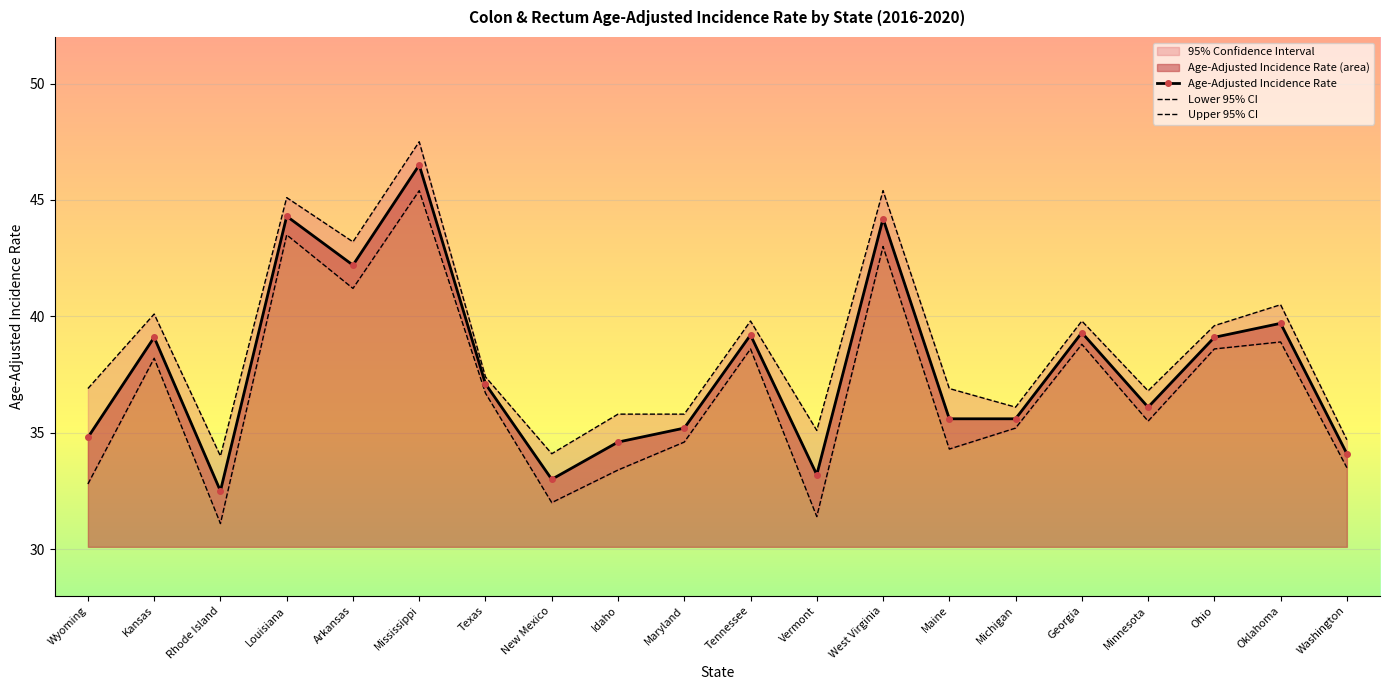

What is the sum of all Upper 95% CI values?

774.6